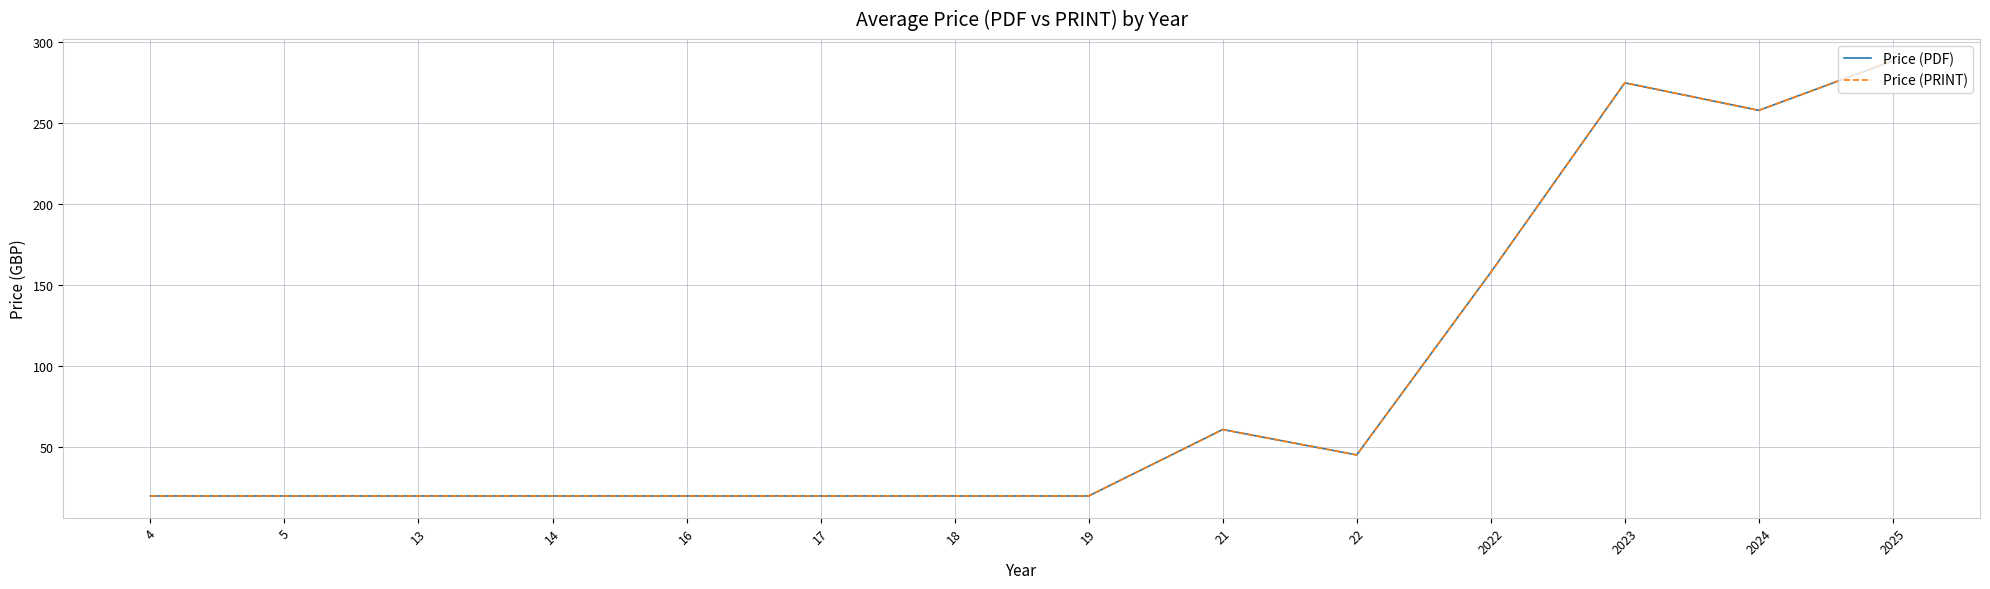

Is this an area chart (filled region under the line)?

No